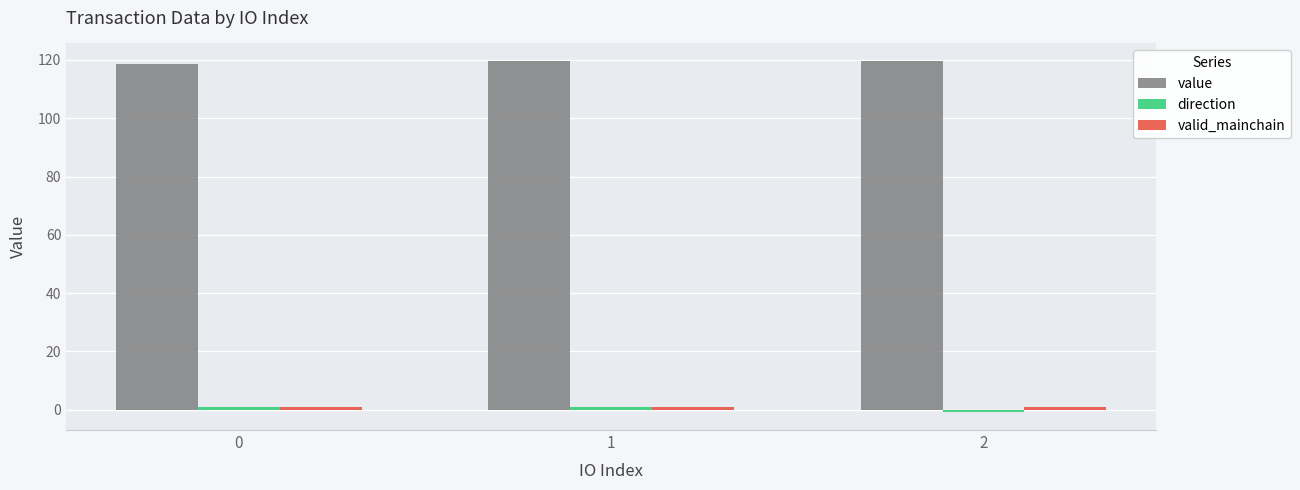

Is it true that value equals 118.6 at 0?

True